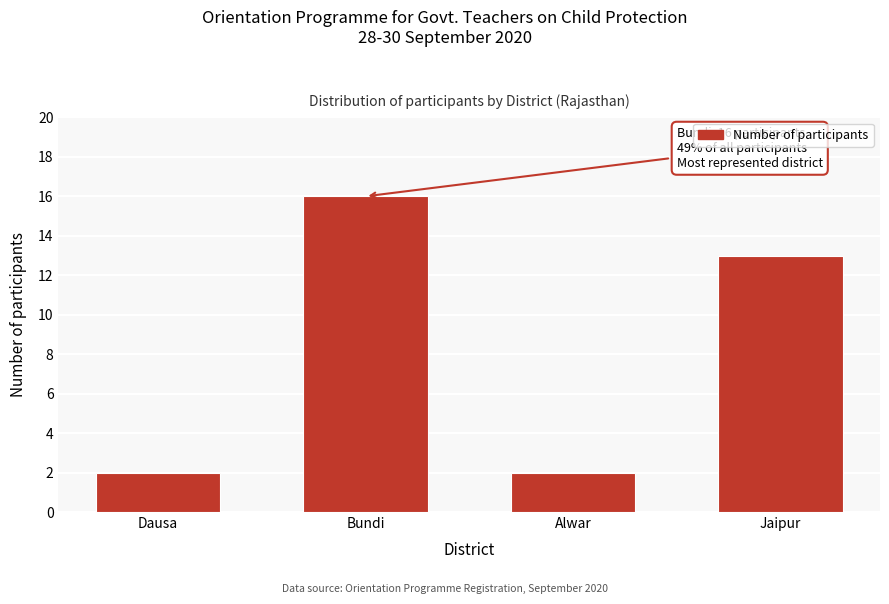

Reading left to right, extract all data points from this chart.

2	16	2	13